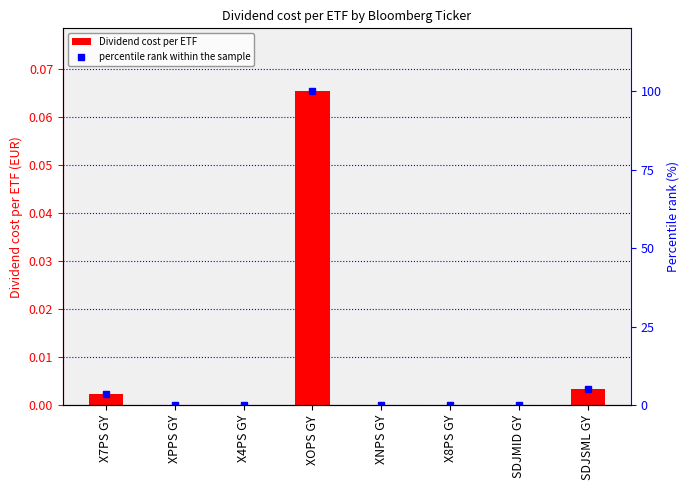

The value of Dividend cost per ETF at SDJMID GY is 0.0. True or false?

True